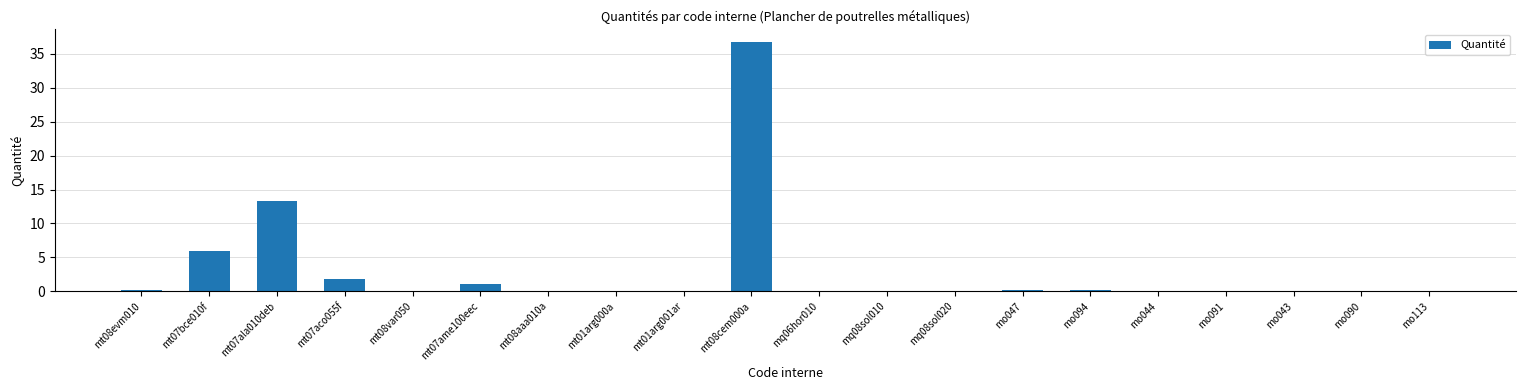

At which category does the chart reach its peak across all series?

mt08cem000a